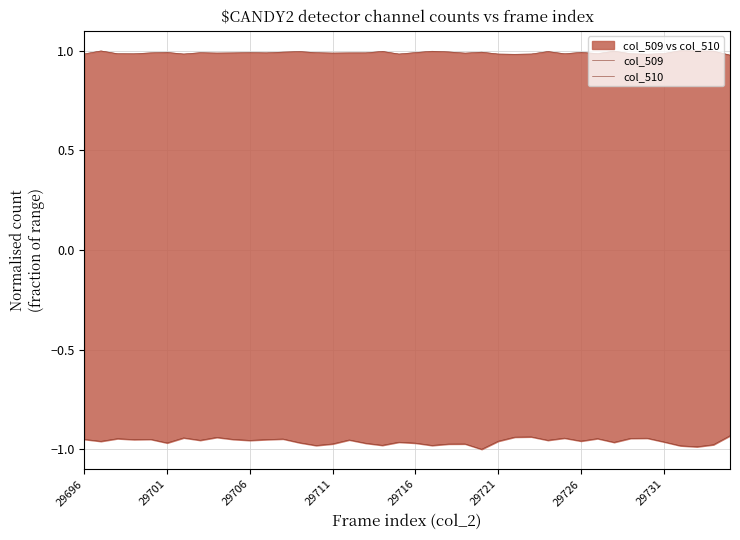

Between 9 and 30, which is larger?

9